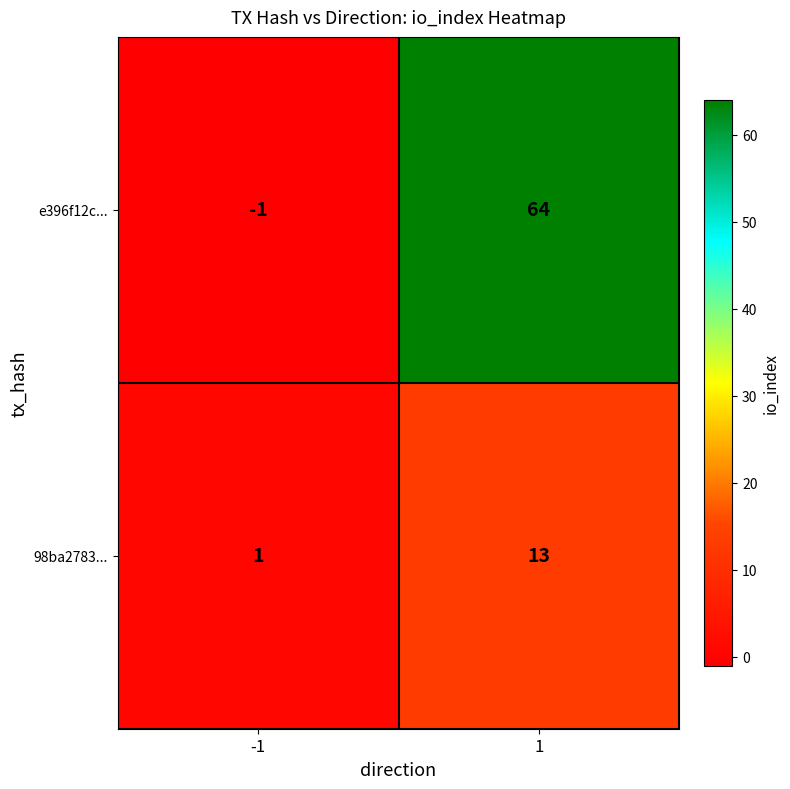

How many positive values does the e396f12c... series have?

1